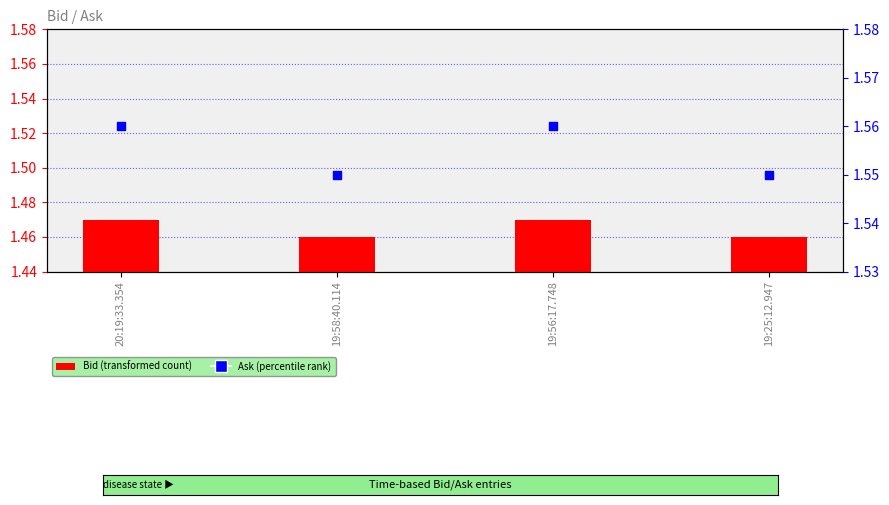

Which series contains the highest Y value?

Ask